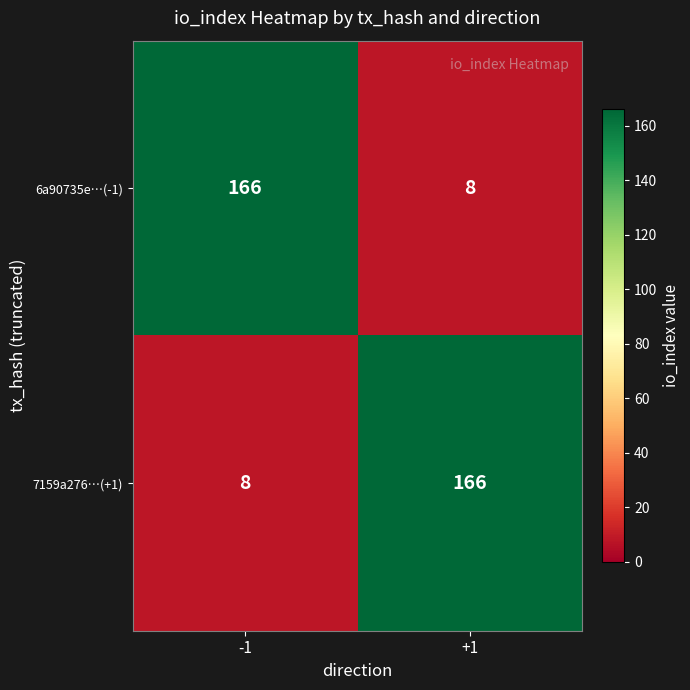

What is the spread (max minus min) of values at -1?

158